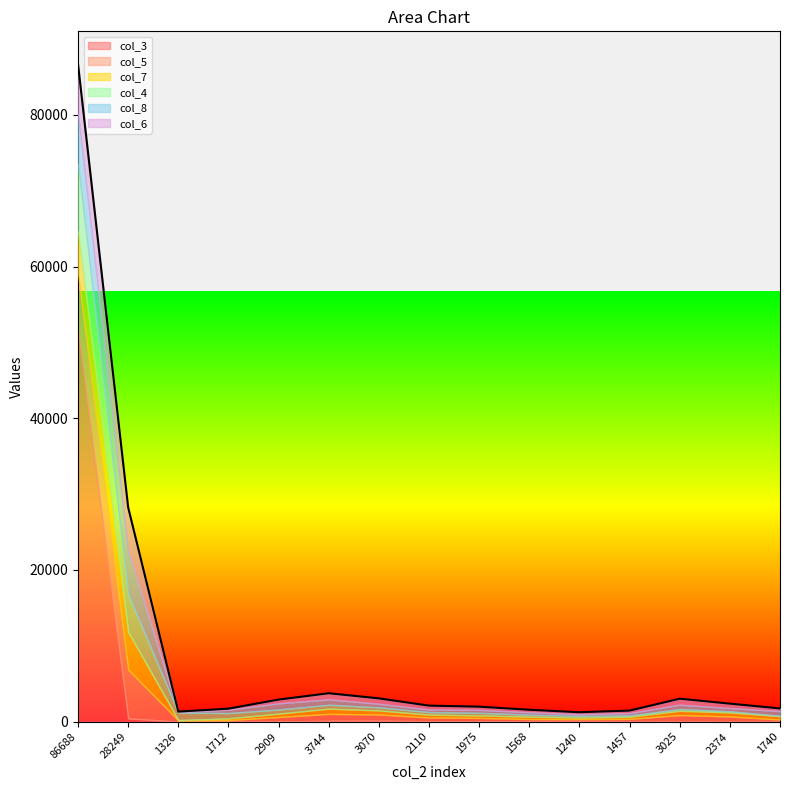

List the labels in order of col_3 value, largest first.

86688, 28249, 3070, 3744, 2110, 1975, 1568, 2909, 1240, 3025, 1712, 1457, 2374, 1326, 1740